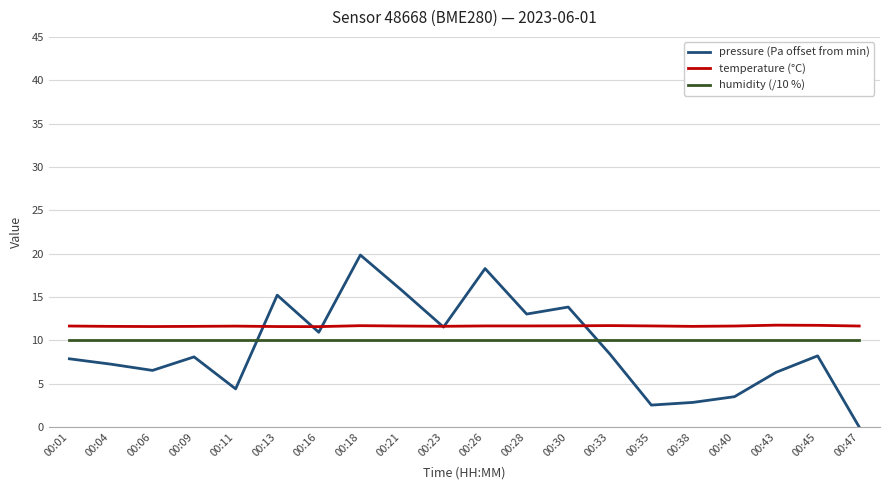

Which category has the lowest value in the pressure (Pa offset from min) series?

00:47